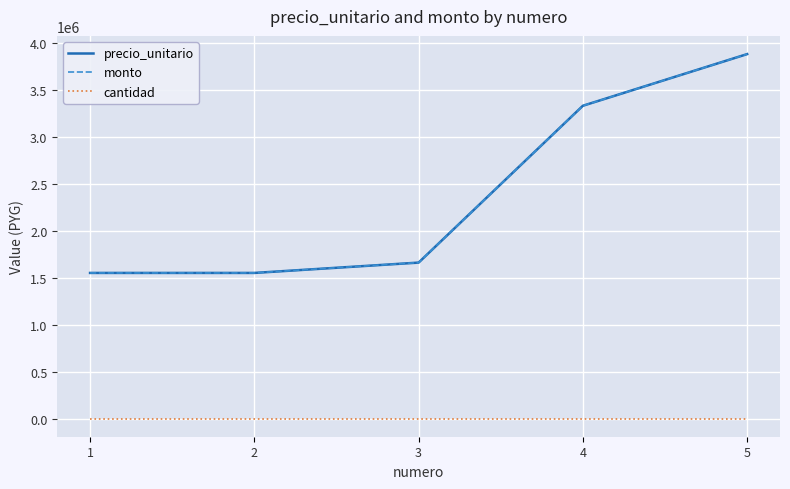

What is the greatest value displayed?

3880000